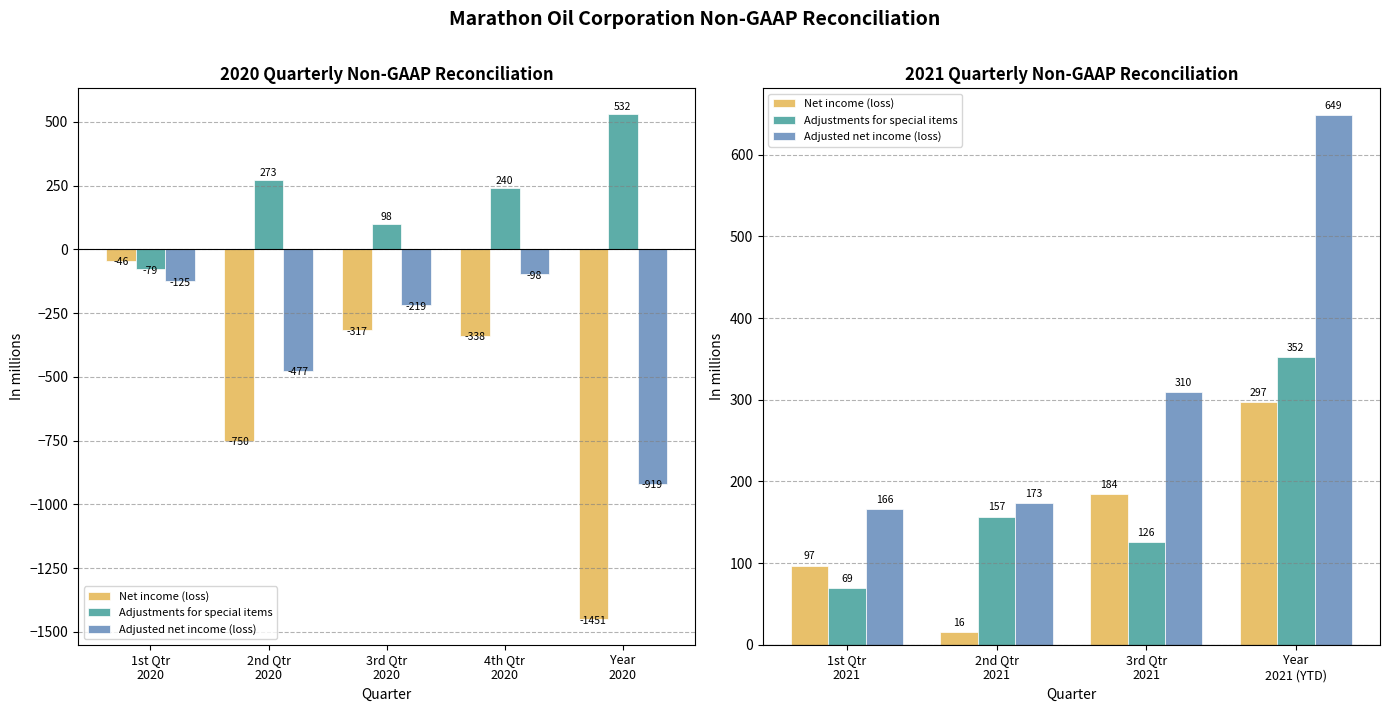

What is the difference between the maximum and minimum values in the Net income (loss) series?

281